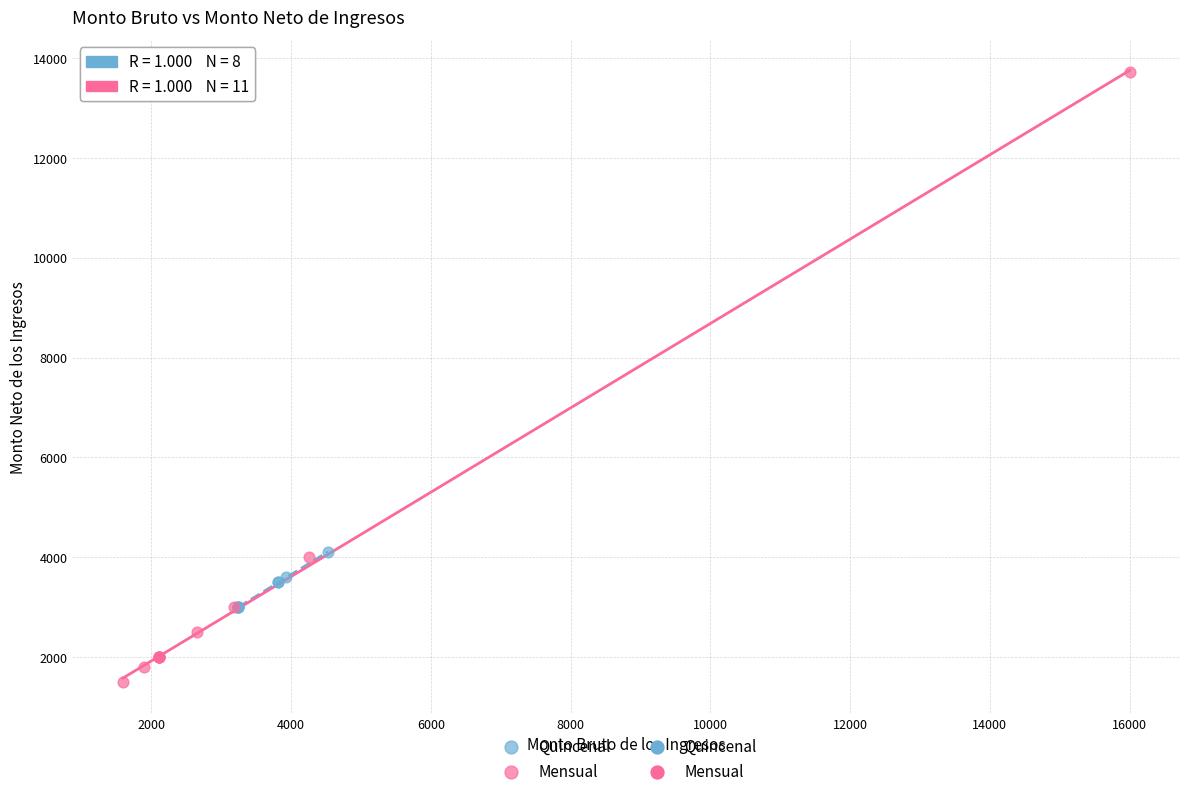

Which series reaches the maximum Y coordinate?

Mensual